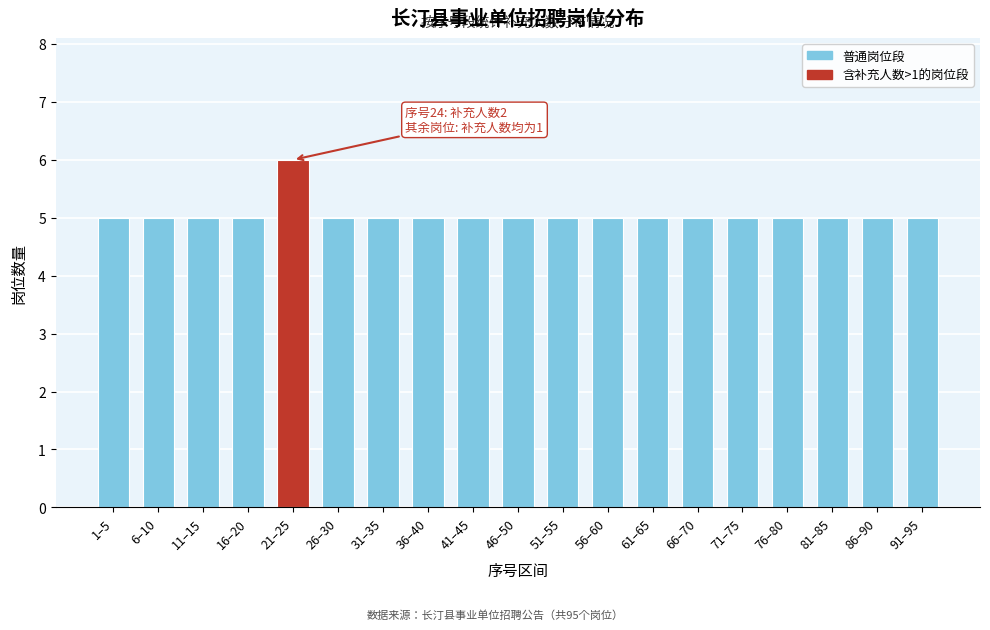

Reading left to right, transcribe all the data shown in this chart.

1–5=5	6–10=5	11–15=5	16–20=5	21–25=6	26–30=5	31–35=5	36–40=5	41–45=5	46–50=5	51–55=5	56–60=5	61–65=5	66–70=5	71–75=5	76–80=5	81–85=5	86–90=5	91–95=5